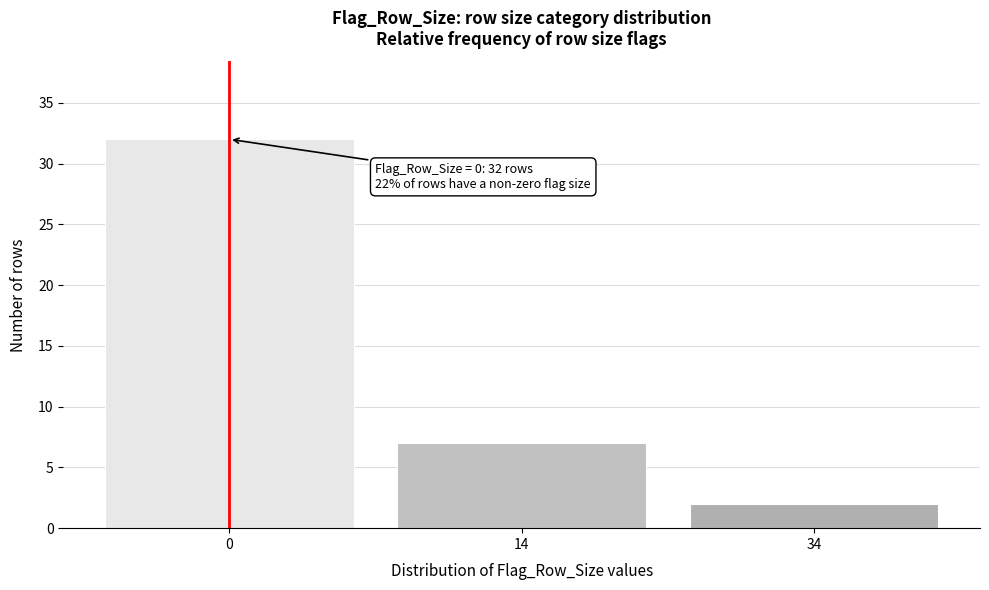

Reading right to left, extract all data points from this chart.

2	7	32